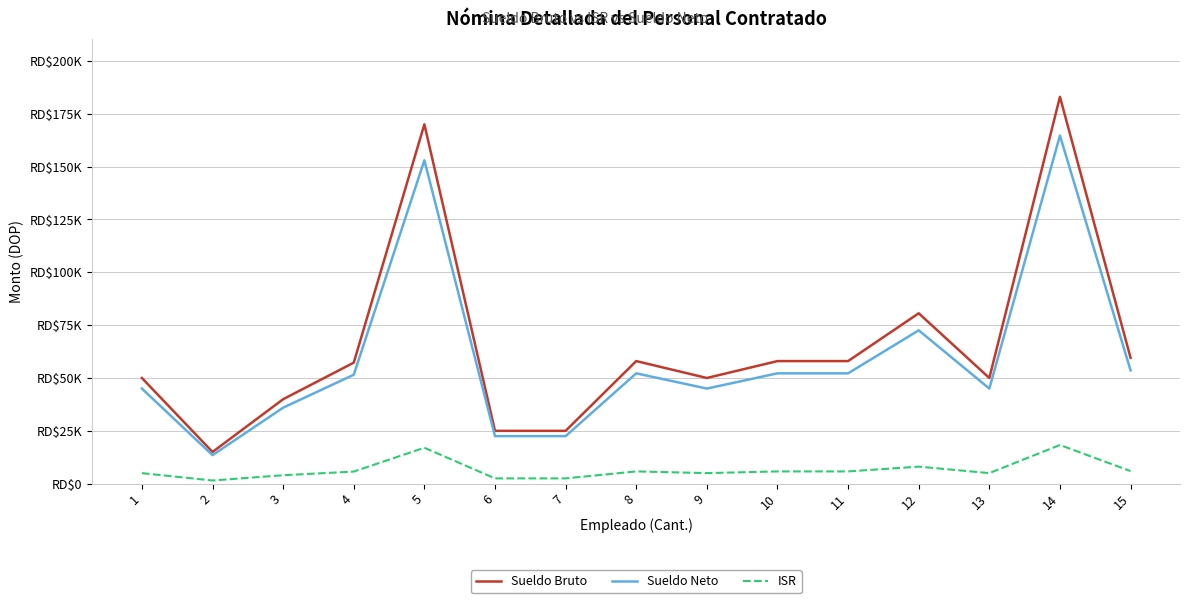

What is the value of the Sueldo Neto point at the 12th from the left?

72552.6